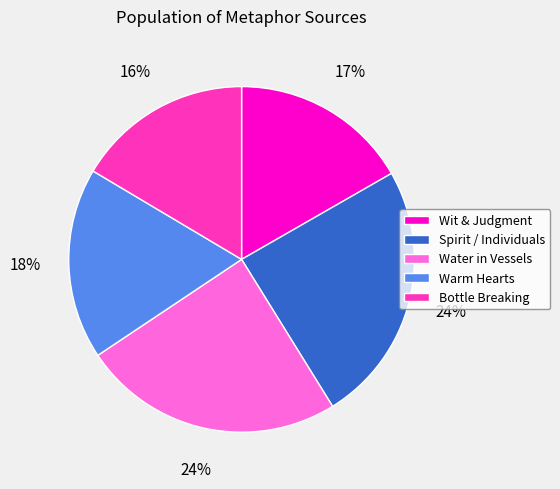

To the nearest percent, what is the difference between the Warm Hearts and Wit & Judgment slice percentages?

1%